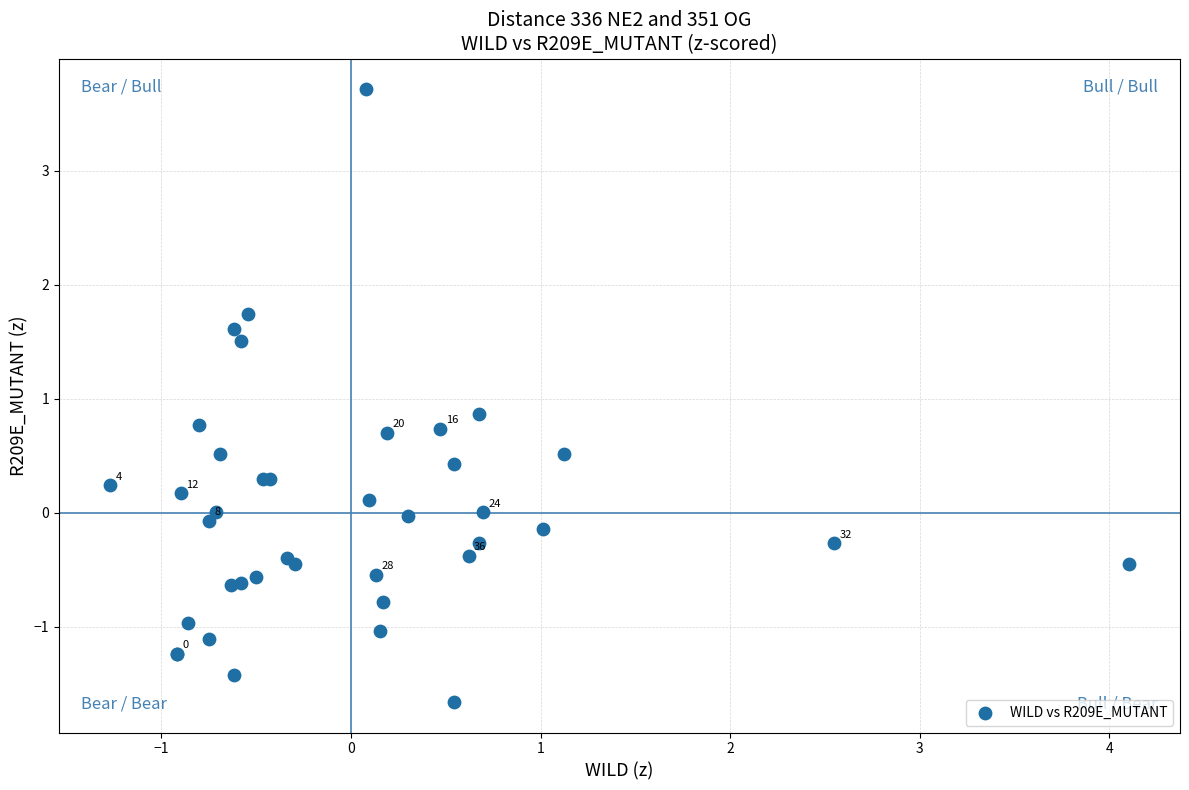

What Y value in the scatter plot is closest to 1?

0.9